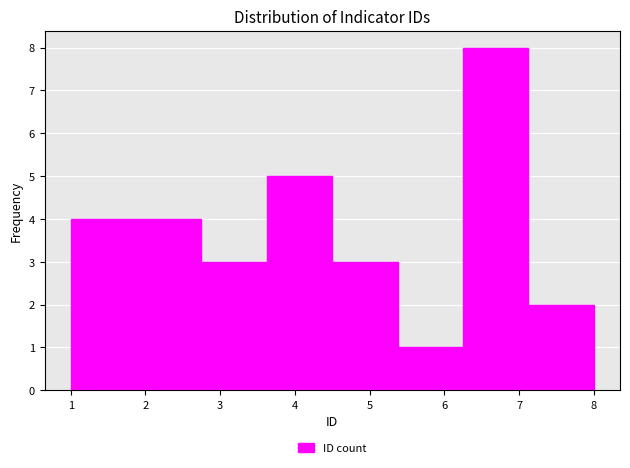

What is the height of the bar covering 1.0 to 1.9 on the x-axis? Neither the bar edges nor the heights are printed on the chart, so give them approximately, as read against the axes.

4